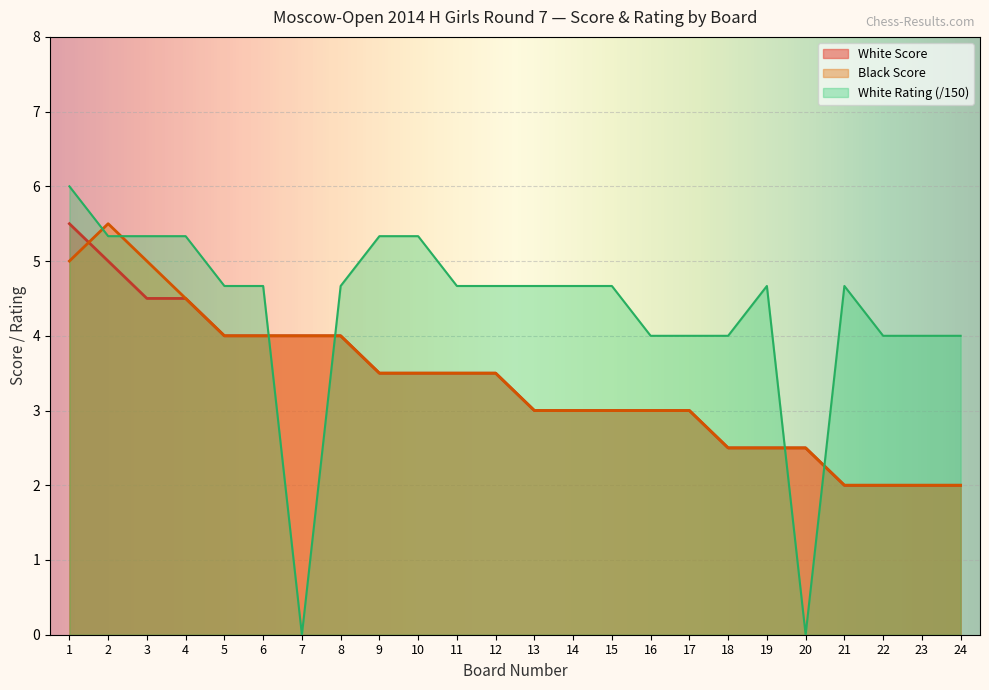

Reading left to right, transcribe all the data shown in this chart.

White Score: 5.5	5.0	4.5	4.5	4.0	4.0	4.0	4.0	3.5	3.5	3.5	3.5	3.0	3.0	3.0	3.0	3.0	2.5	2.5	2.5	2.0	2.0	2.0	2.0
Black Score: 5.0	5.5	5.0	4.5	4.0	4.0	4.0	4.0	3.5	3.5	3.5	3.5	3.0	3.0	3.0	3.0	3.0	2.5	2.5	2.5	2.0	2.0	2.0	2.0
White Rating: 6.0	5.3	5.3	5.3	4.7	4.7	0.0	4.7	5.3	5.3	4.7	4.7	4.7	4.7	4.7	4.0	4.0	4.0	4.7	0.0	4.7	4.0	4.0	4.0